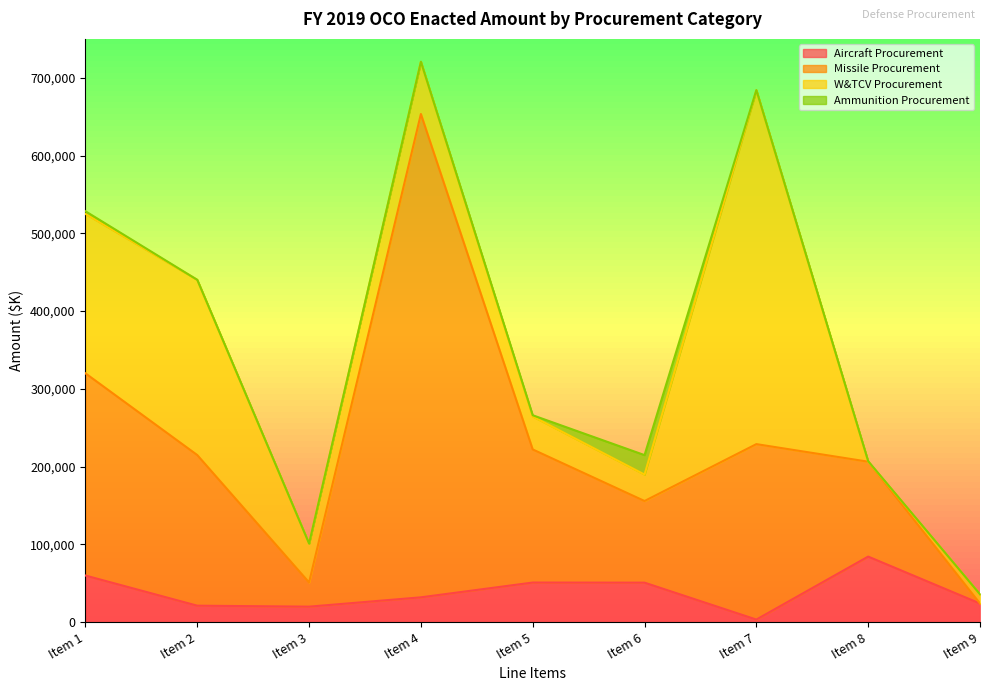

What is the smallest value displayed?

3402